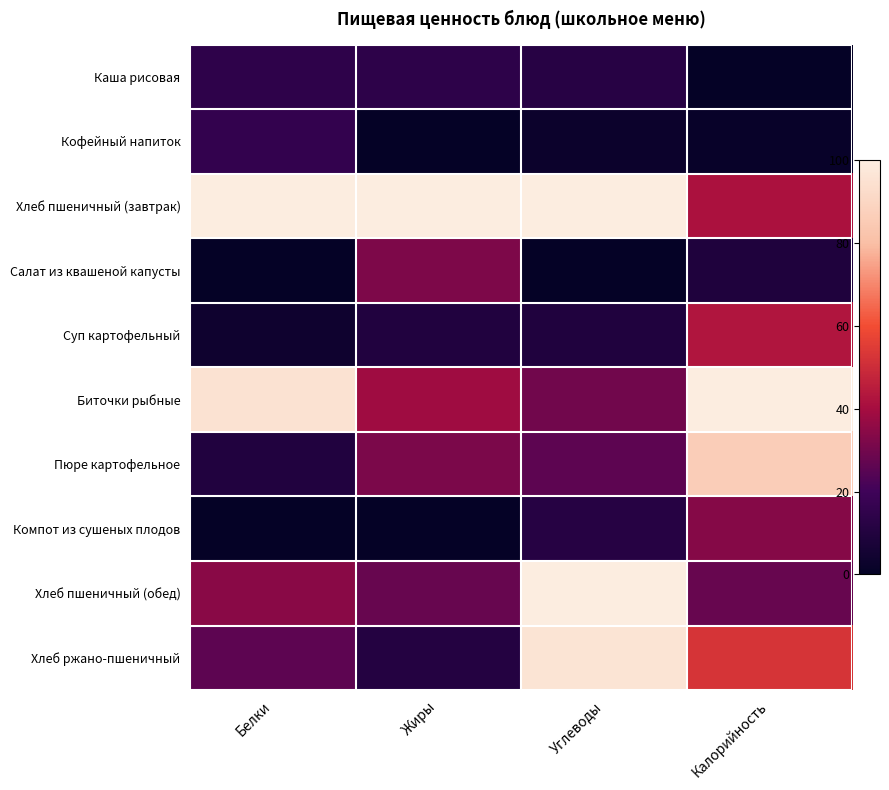

What is the difference between the highest and lowest values at Калорийность?

100.0